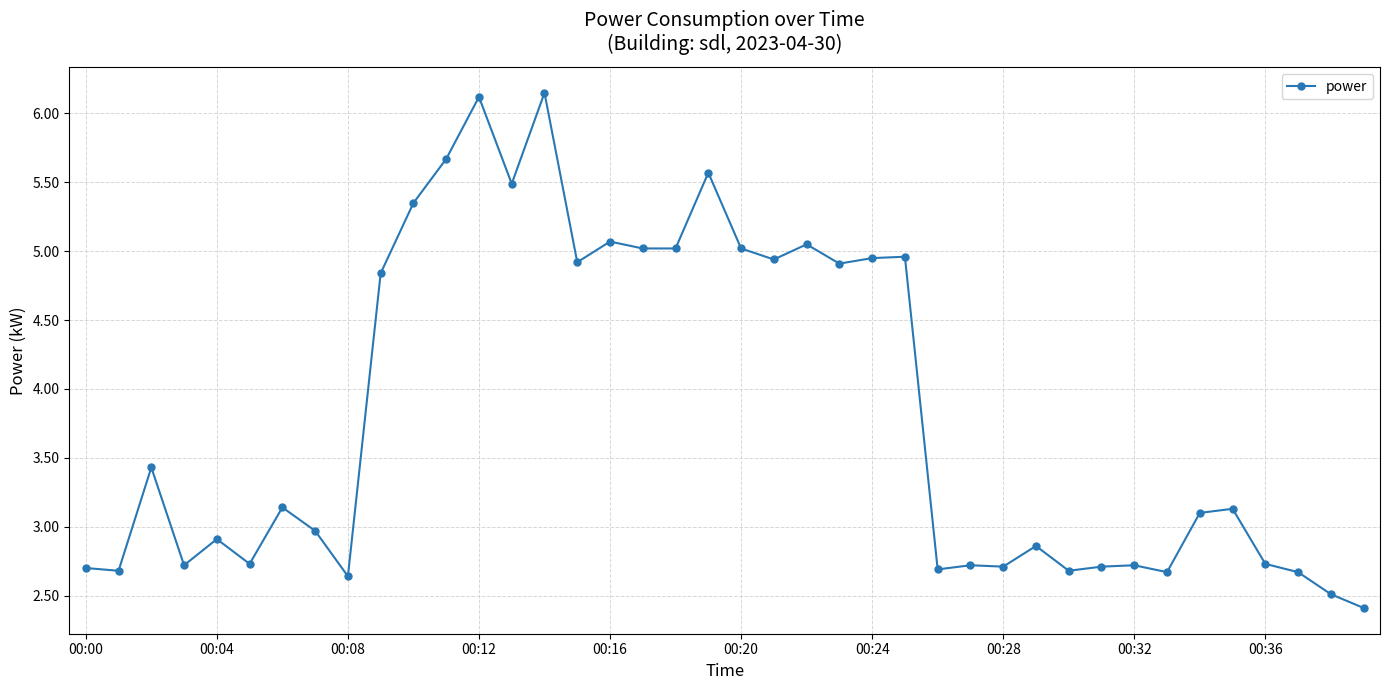

What is the value of the 3rd point from the left?

3.4